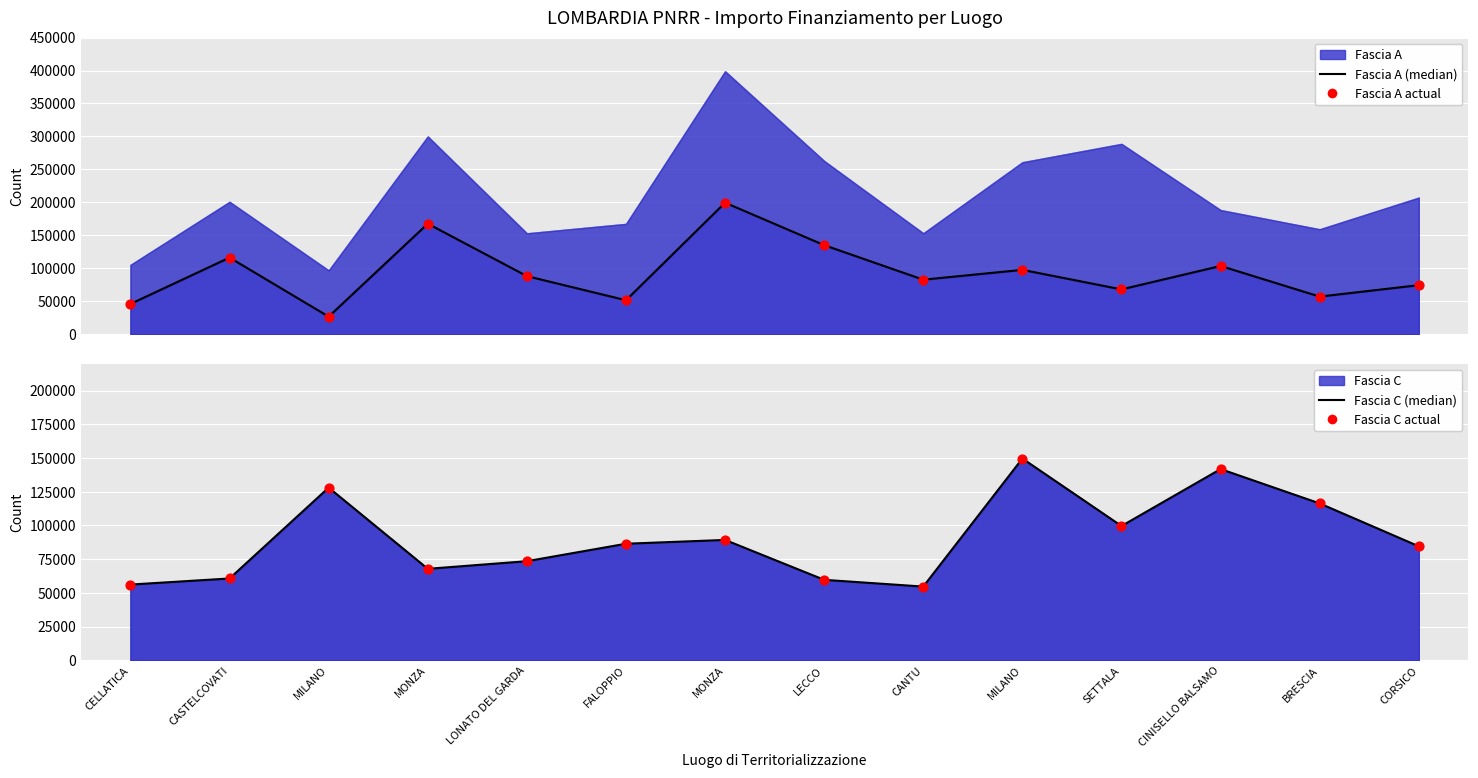

Which series has the largest Y range (max minus min)?

Fascia A (median)